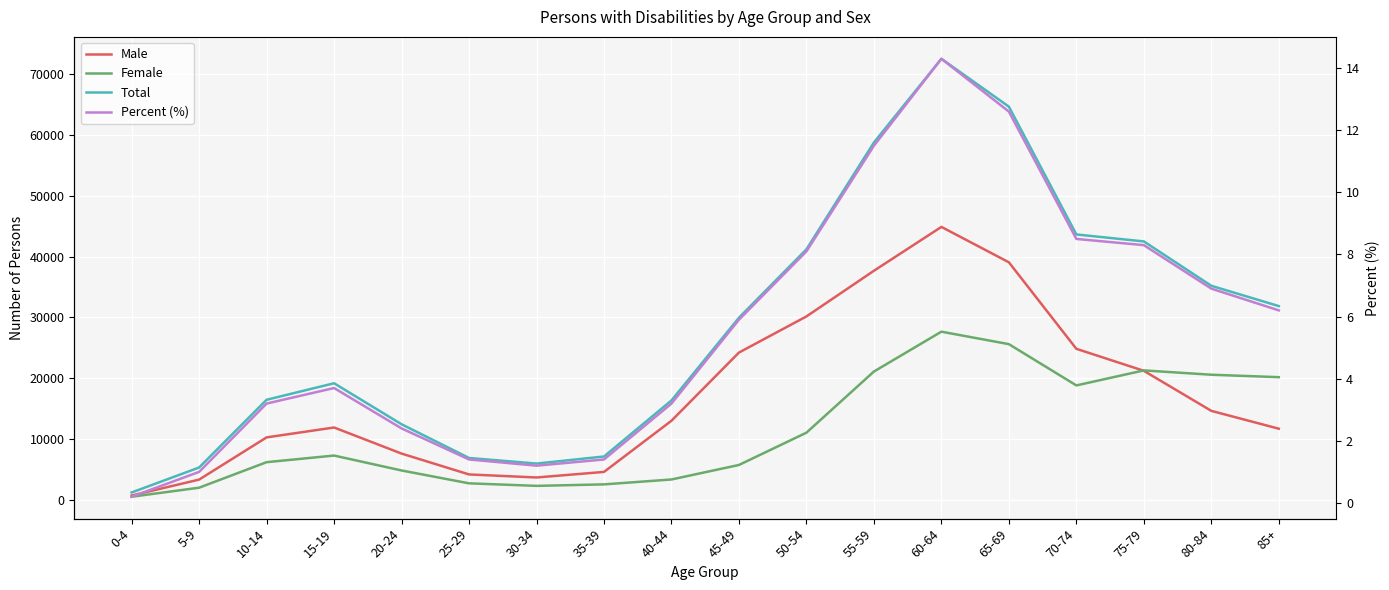

The value of Female at 75-79 is 28743.3. True or false?

False